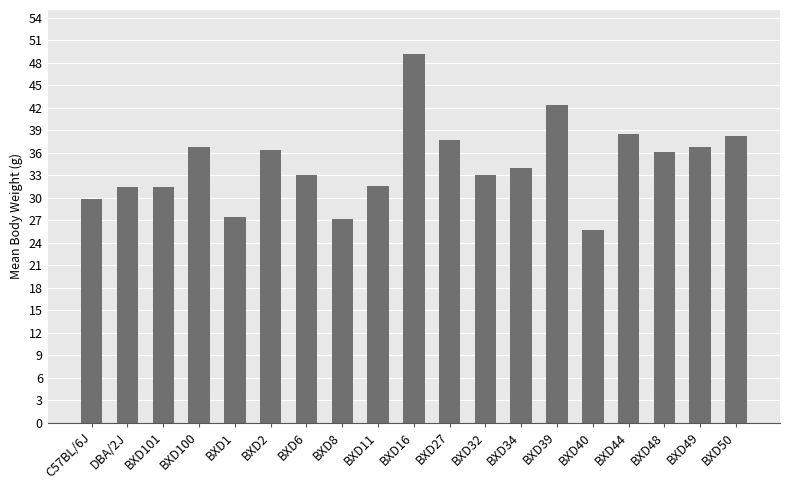

Read the value at BXD1.

27.3